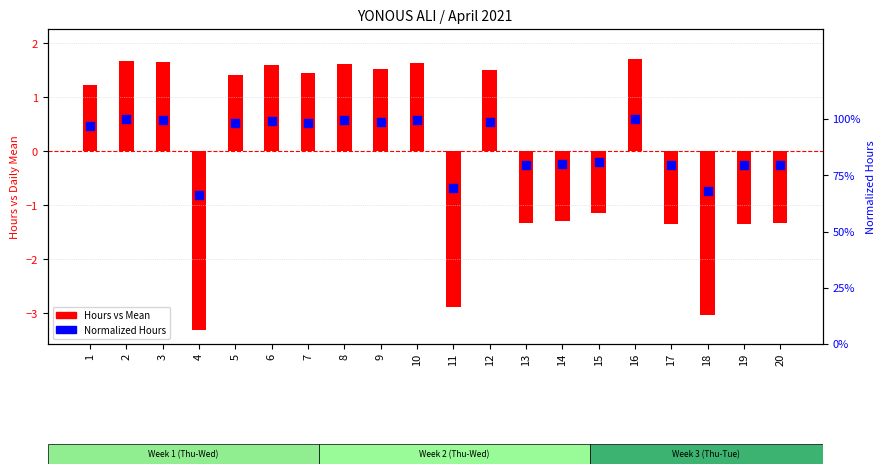

What is the total value across all series at 17?

-0.6